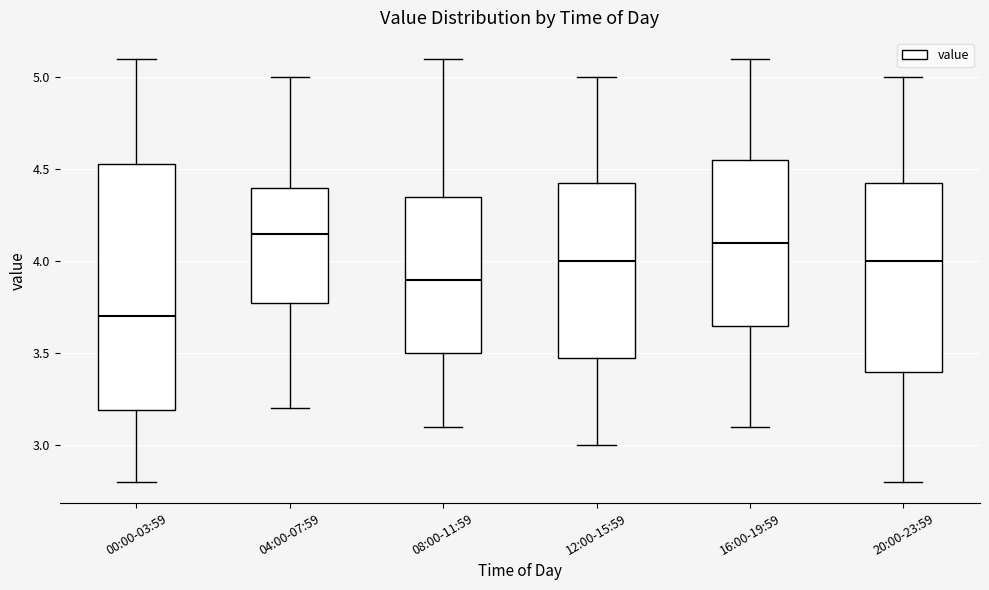

Where is the lower edge of the box for 16:00-19:59 on the y-axis? The values are not printed on the chart, so give them approximately, as read against the axis.

3.65